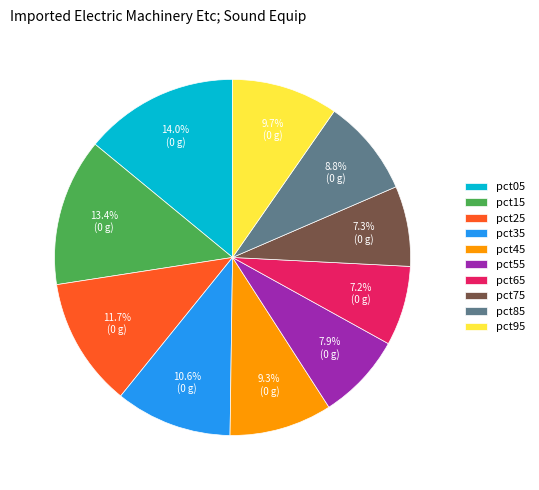

Which slice is the largest?

pct05